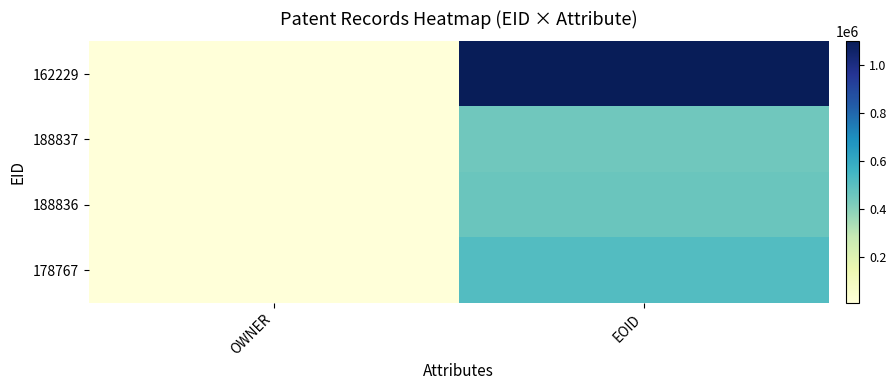

What is the total value across all series at OWNER?

42723